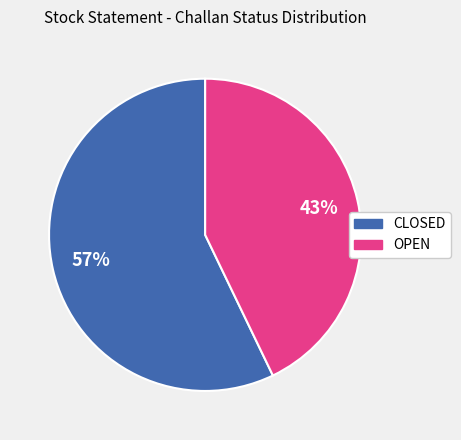

What is the largest slice in the pie chart?

CLOSED